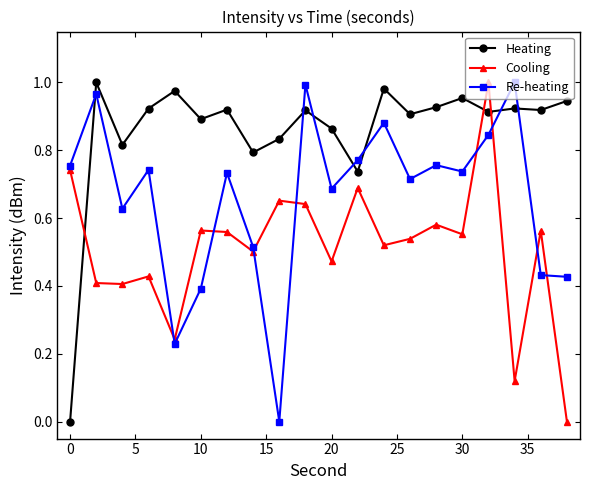

Which series has the largest total across all categories?

Heating